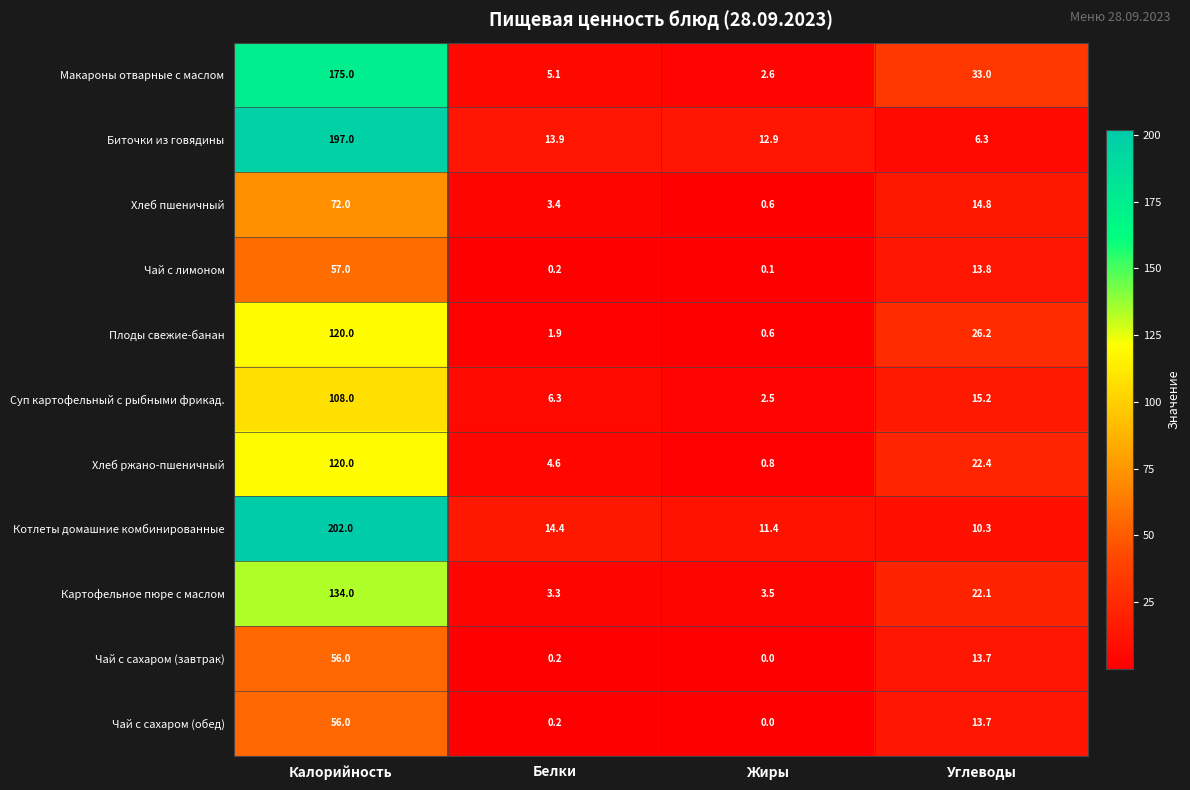

Rank the categories by Хлеб пшеничный value from highest to lowest.

Калорийность, Углеводы, Белки, Жиры